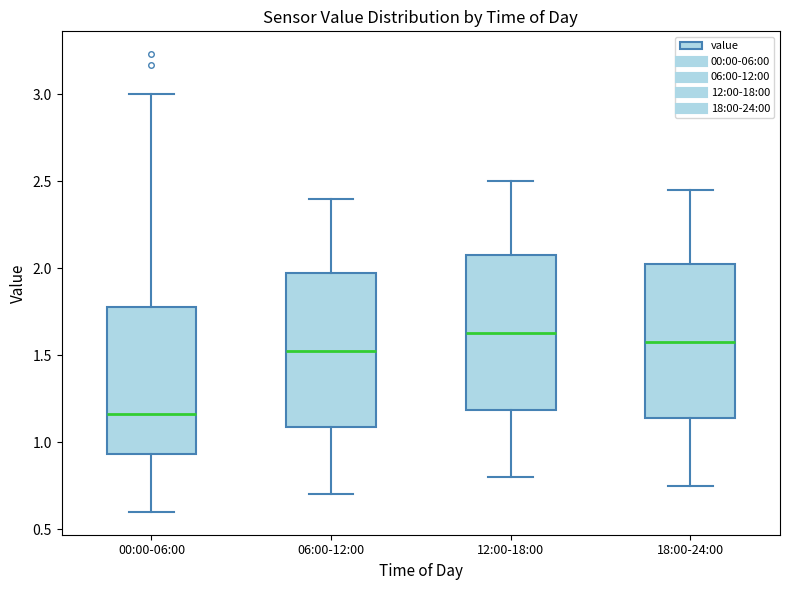

Where is the upper edge of the box for 00:00-06:00 on the y-axis? The values are not printed on the chart, so give them approximately, as read against the axis.

1.80